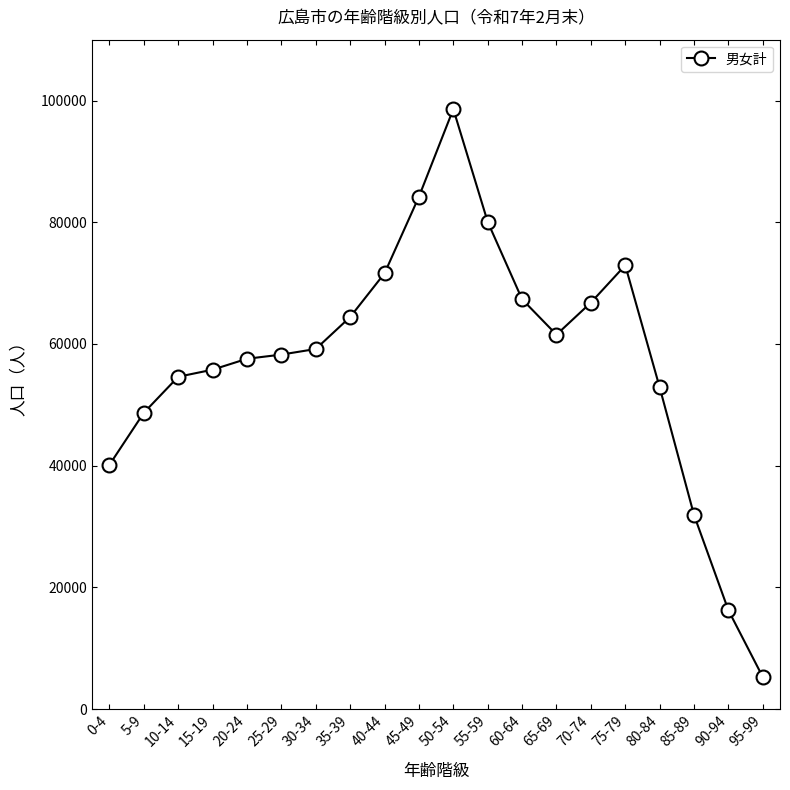

Which label corresponds to the smallest value in the chart?

95-99